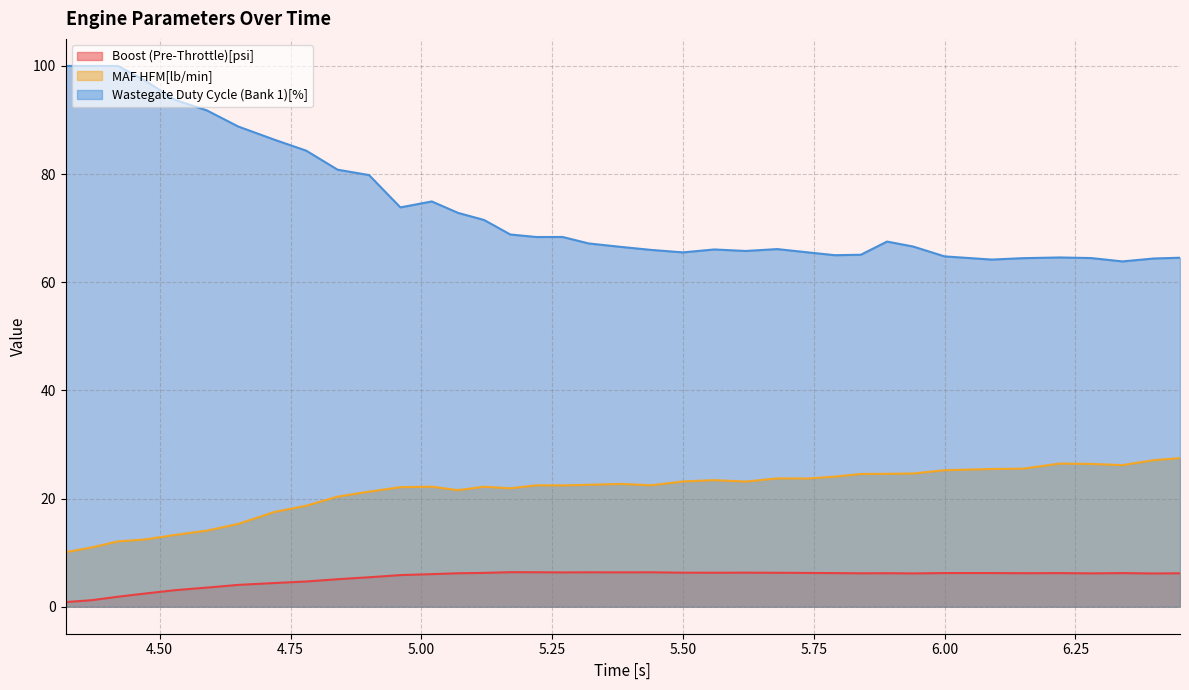

Count the number of data series in this chart.

3